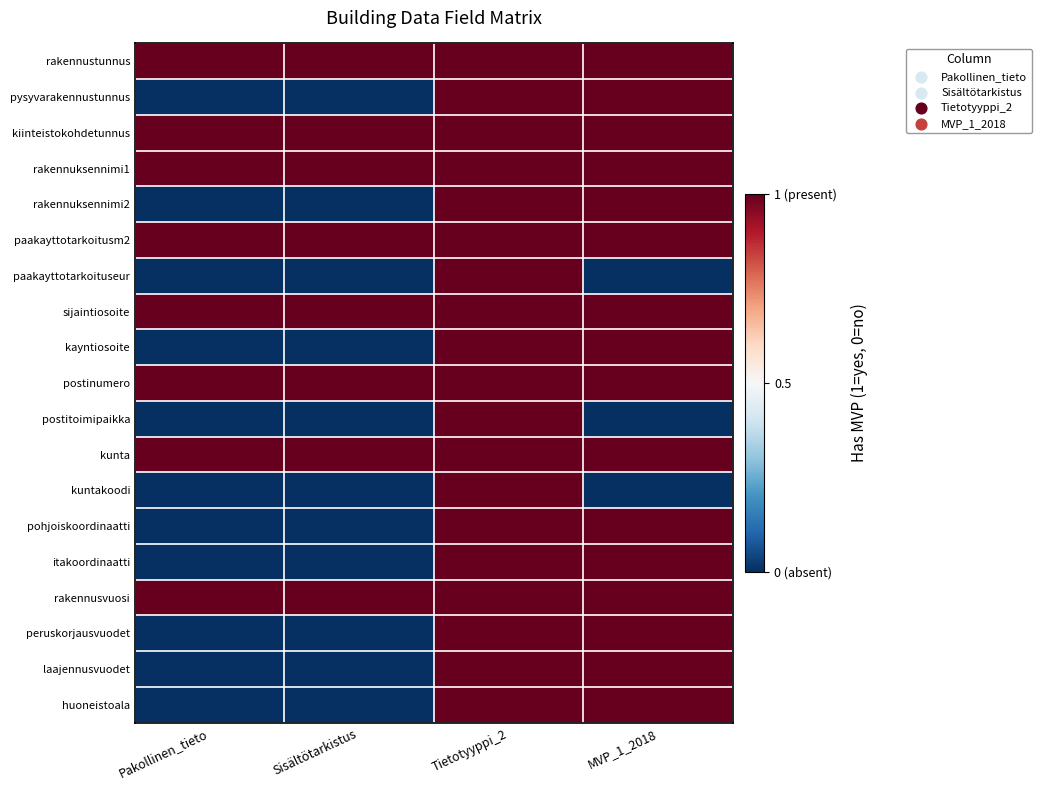

Reading right to left, transcribe all the data shown in this chart.

rakennustunnus: MVP_1_2018=1	Tietotyyppi_2=1	Sisältötarkistus=1	Pakollinen_tieto=1
pysyvarakennustunnus: MVP_1_2018=1	Tietotyyppi_2=1	Sisältötarkistus=0	Pakollinen_tieto=0
kiinteistokohdetunnus: MVP_1_2018=1	Tietotyyppi_2=1	Sisältötarkistus=1	Pakollinen_tieto=1
rakennuksennimi1: MVP_1_2018=1	Tietotyyppi_2=1	Sisältötarkistus=1	Pakollinen_tieto=1
rakennuksennimi2: MVP_1_2018=1	Tietotyyppi_2=1	Sisältötarkistus=0	Pakollinen_tieto=0
paakayttotarkoitusm2: MVP_1_2018=1	Tietotyyppi_2=1	Sisältötarkistus=1	Pakollinen_tieto=1
paakayttotarkoituseur: MVP_1_2018=0	Tietotyyppi_2=1	Sisältötarkistus=0	Pakollinen_tieto=0
sijaintiosoite: MVP_1_2018=1	Tietotyyppi_2=1	Sisältötarkistus=1	Pakollinen_tieto=1
kayntiosoite: MVP_1_2018=1	Tietotyyppi_2=1	Sisältötarkistus=0	Pakollinen_tieto=0
postinumero: MVP_1_2018=1	Tietotyyppi_2=1	Sisältötarkistus=1	Pakollinen_tieto=1
postitoimipaikka: MVP_1_2018=0	Tietotyyppi_2=1	Sisältötarkistus=0	Pakollinen_tieto=0
kunta: MVP_1_2018=1	Tietotyyppi_2=1	Sisältötarkistus=1	Pakollinen_tieto=1
kuntakoodi: MVP_1_2018=0	Tietotyyppi_2=1	Sisältötarkistus=0	Pakollinen_tieto=0
pohjoiskoordinaatti: MVP_1_2018=1	Tietotyyppi_2=1	Sisältötarkistus=0	Pakollinen_tieto=0
itakoordinaatti: MVP_1_2018=1	Tietotyyppi_2=1	Sisältötarkistus=0	Pakollinen_tieto=0
rakennusvuosi: MVP_1_2018=1	Tietotyyppi_2=1	Sisältötarkistus=1	Pakollinen_tieto=1
peruskorjausvuodet: MVP_1_2018=1	Tietotyyppi_2=1	Sisältötarkistus=0	Pakollinen_tieto=0
laajennusvuodet: MVP_1_2018=1	Tietotyyppi_2=1	Sisältötarkistus=0	Pakollinen_tieto=0
huoneistoala: MVP_1_2018=1	Tietotyyppi_2=1	Sisältötarkistus=0	Pakollinen_tieto=0